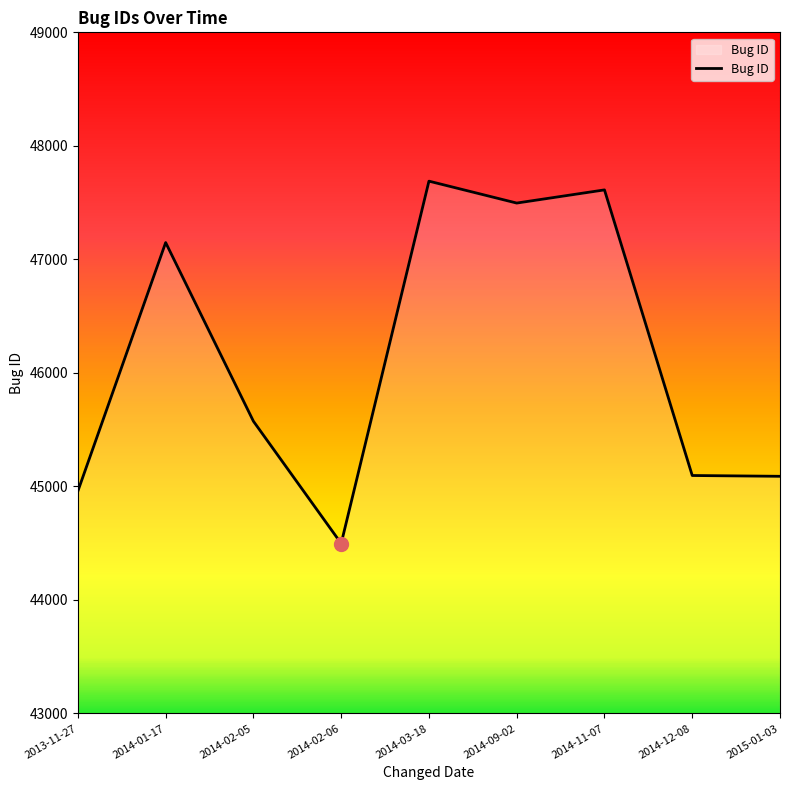

What is the change in value from 2014-02-06 to 2014-03-18?

+3192